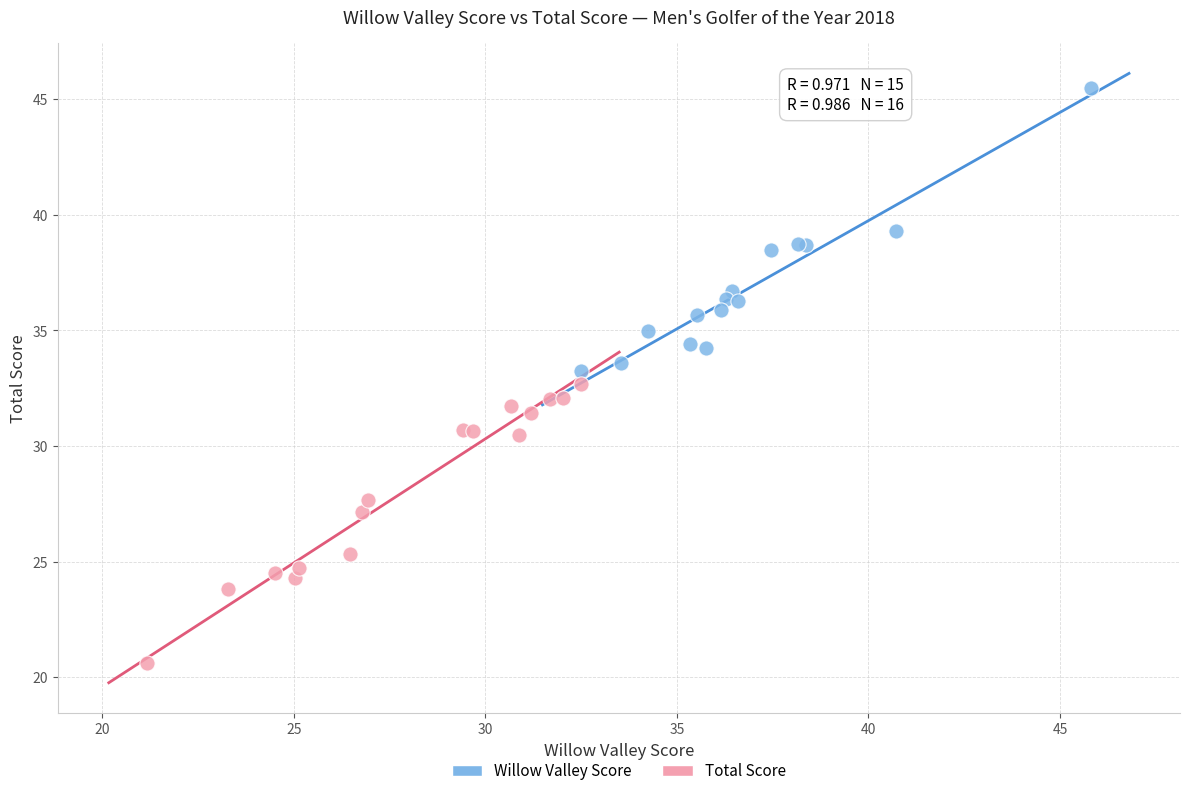

What are all the series names shown in the legend?

Willow Valley Score, Total Score